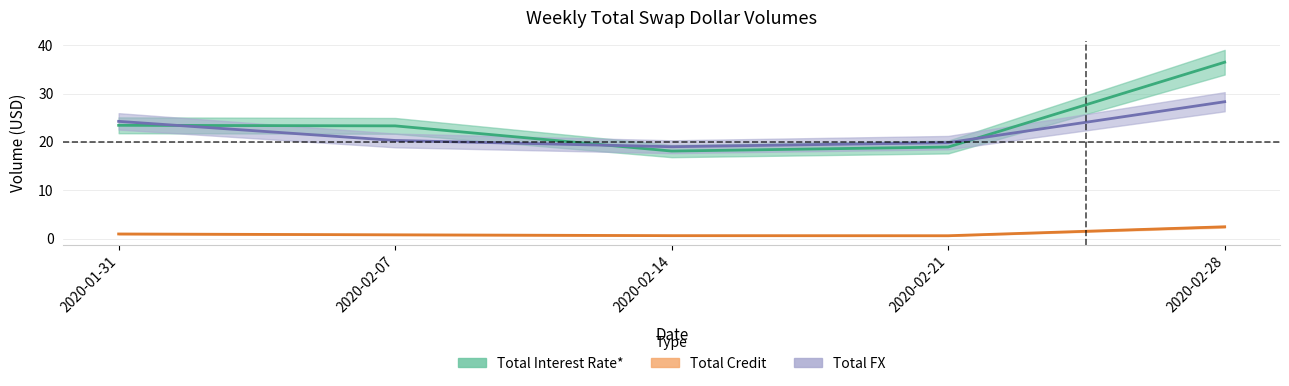

Is the value of Total Credit at 2020-02-07 greater than the value of Total FX at 2020-02-21?

No